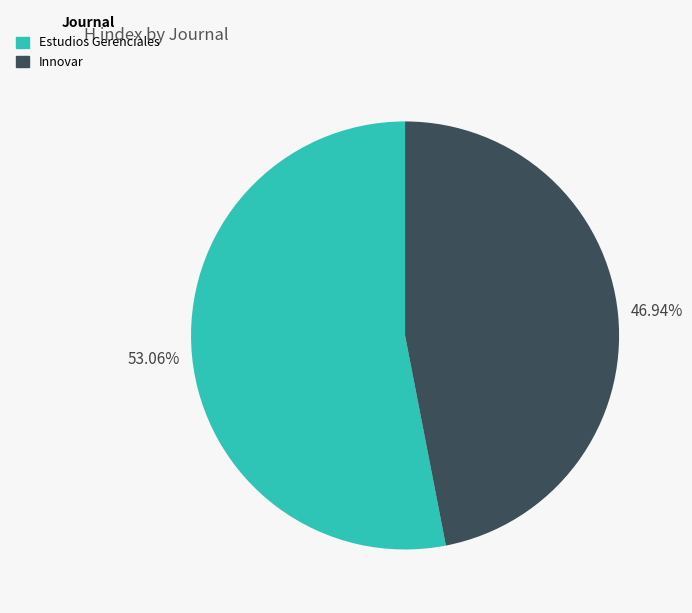

Rank the categories by value from highest to lowest.

Estudios Gerenciales, Innovar